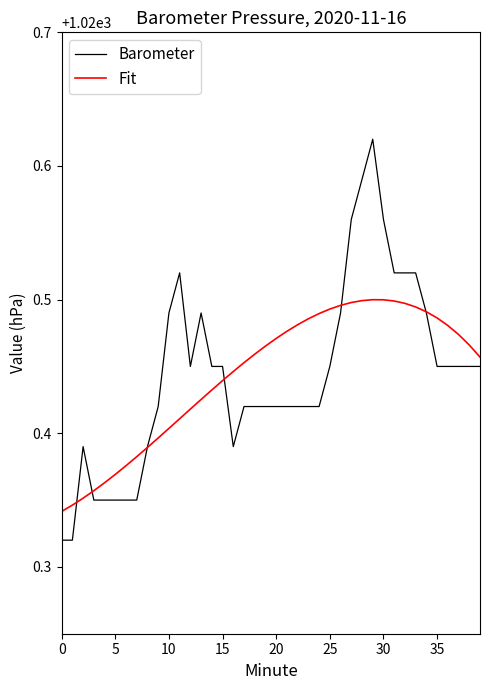

Which series has the widest spread of values?

Barometer